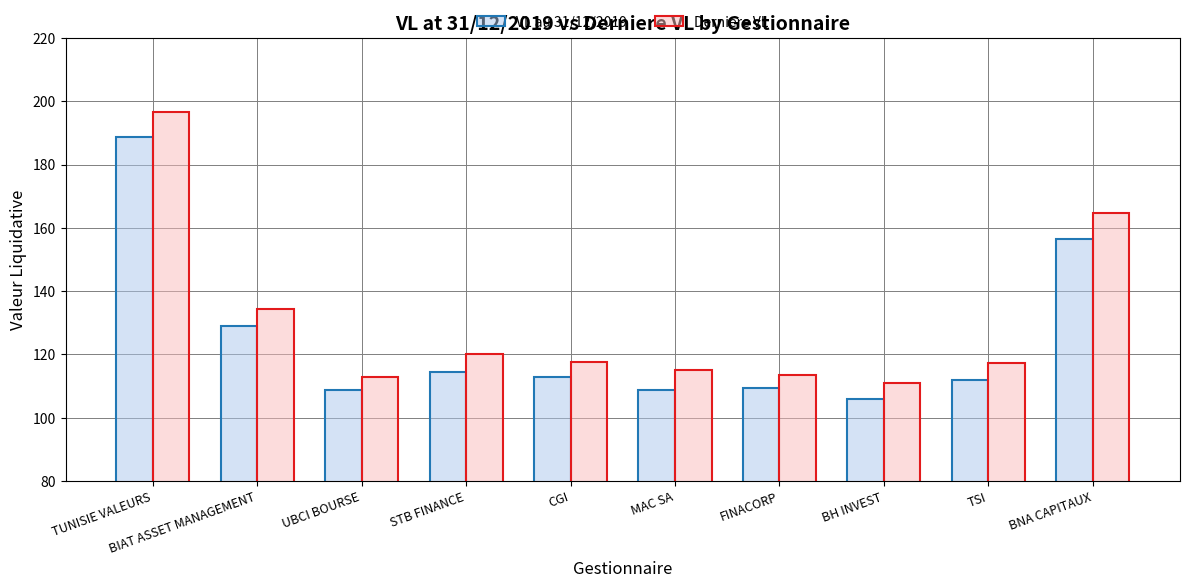

How many bars are there in each group?

2